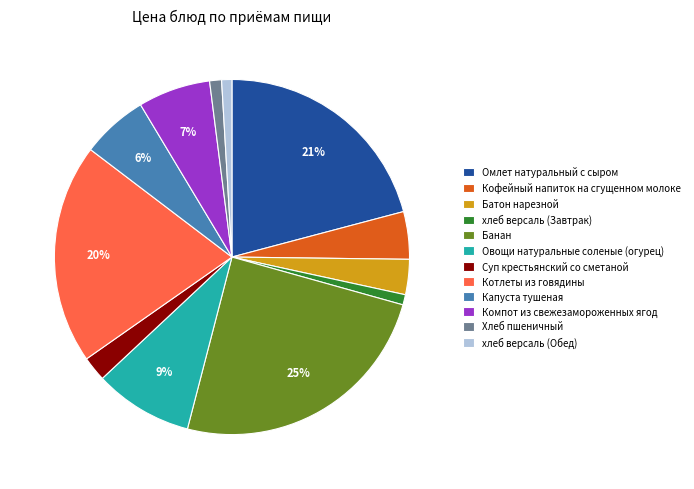

Do Банан and Хлеб пшеничный together represent more than half of the pie?

No